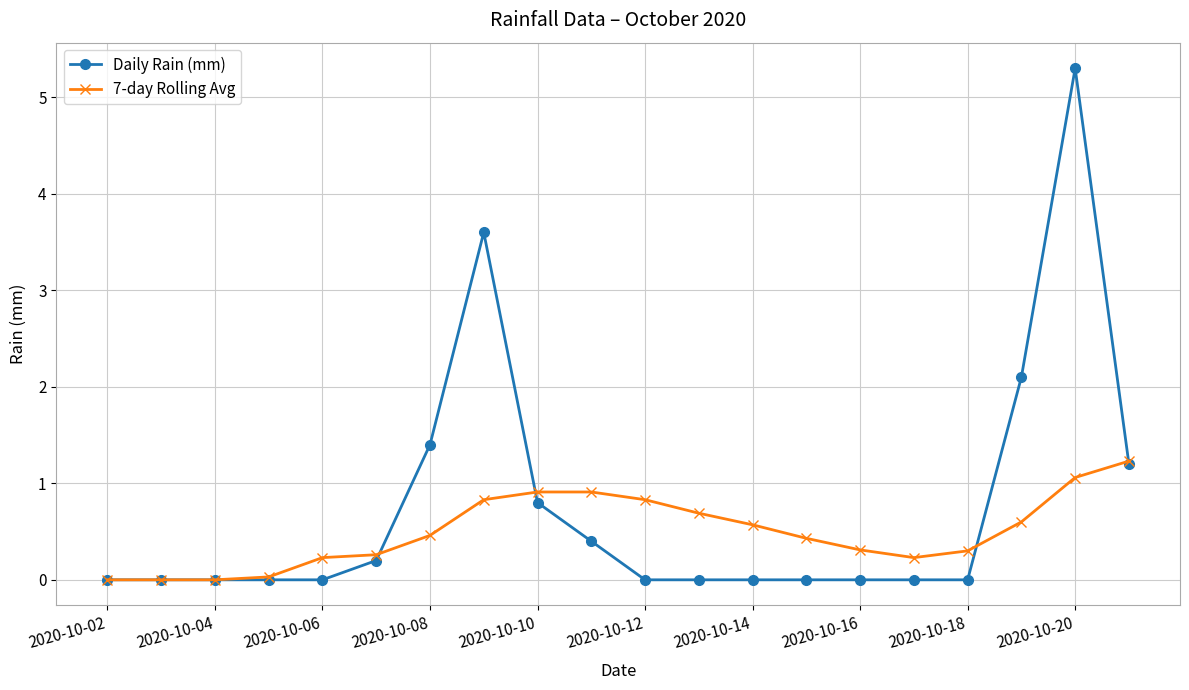

True or false: Daily Rain (mm) has more than 0 interior local peaks.

True